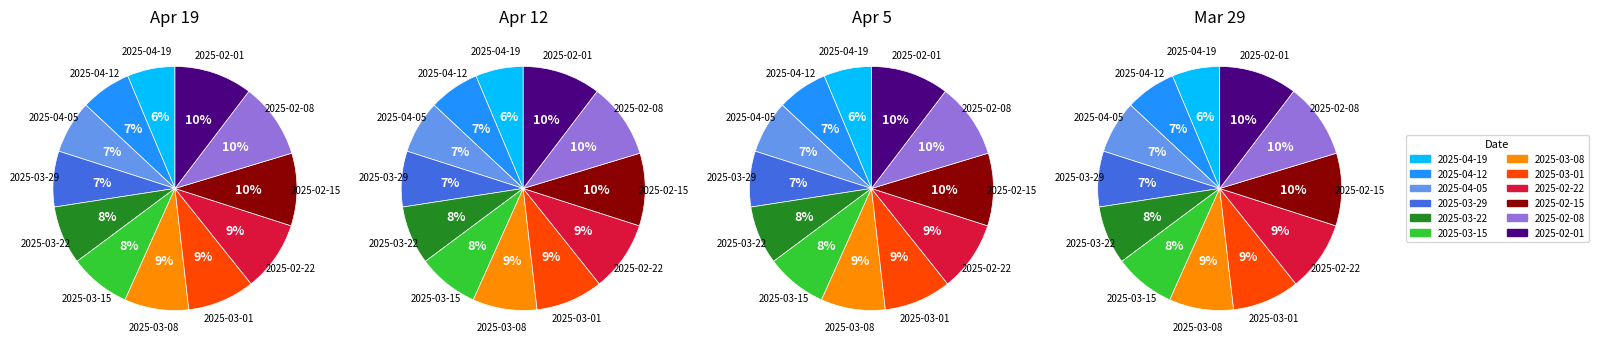

Which category has the biggest portion of the pie?

2025-02-01